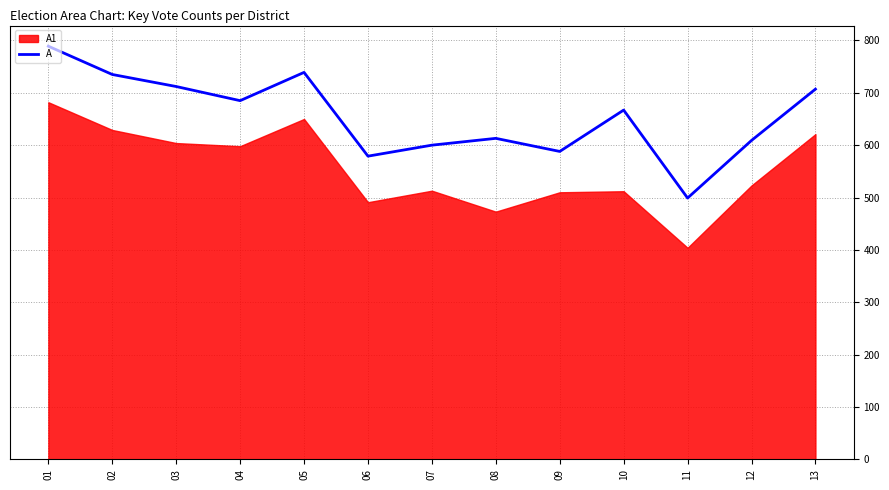

What is the maximum value shown in the chart?

789